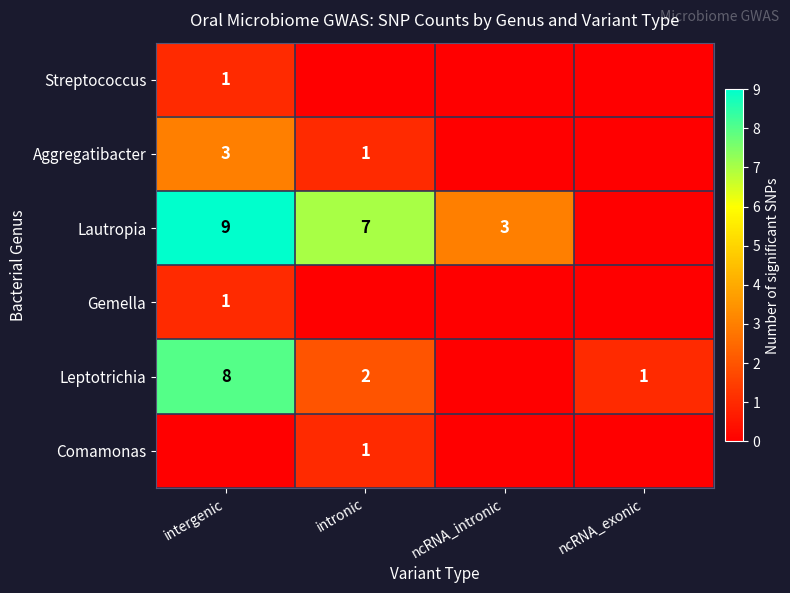

Which has a higher value, intergenic or ncRNA_intronic?

intergenic